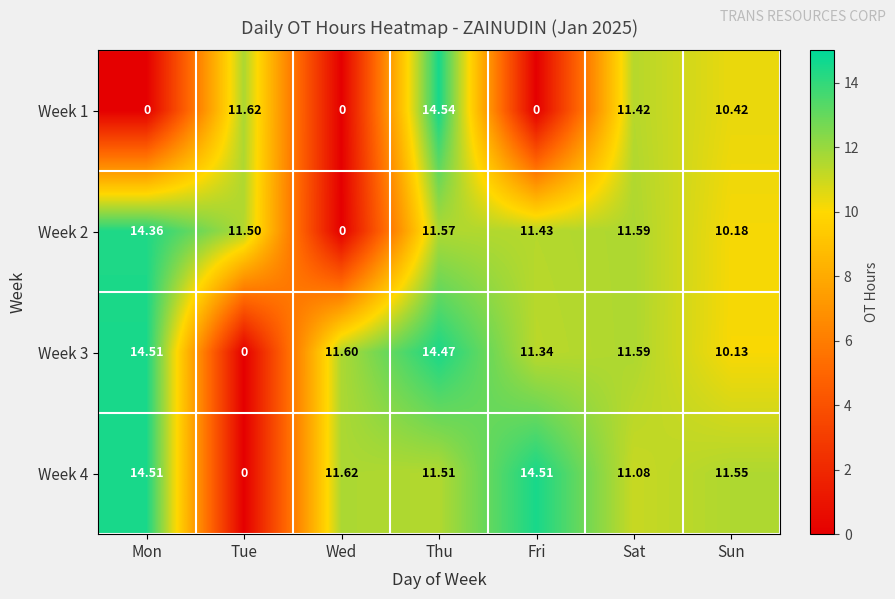

Where does the Week 2 series first go above 11?

Mon